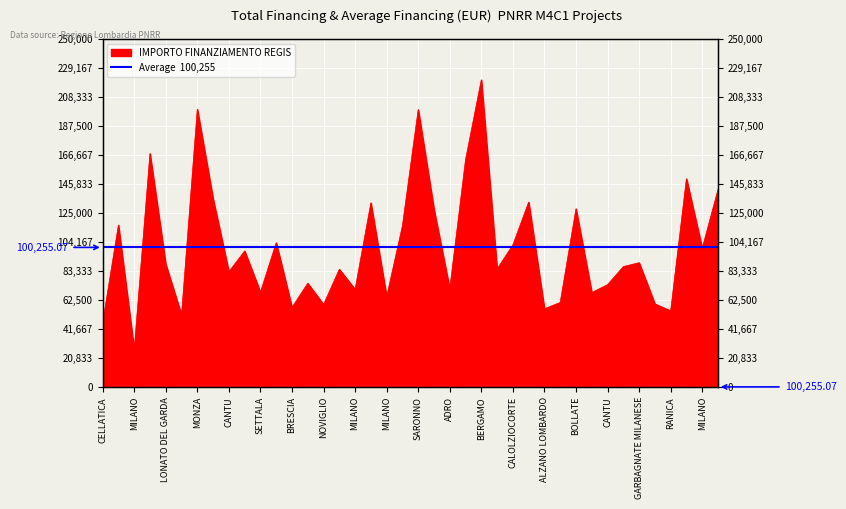

At which category does the chart reach its peak across all series?

BERGAMO